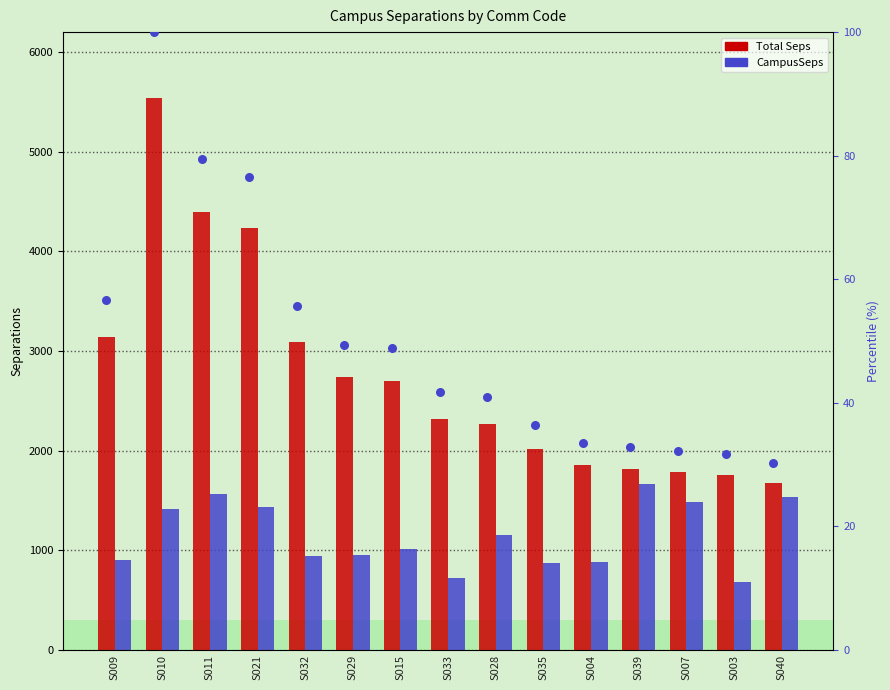

Is the value of percentile rank within the sample at S011 greater than the value of Total Seps at S009?

No